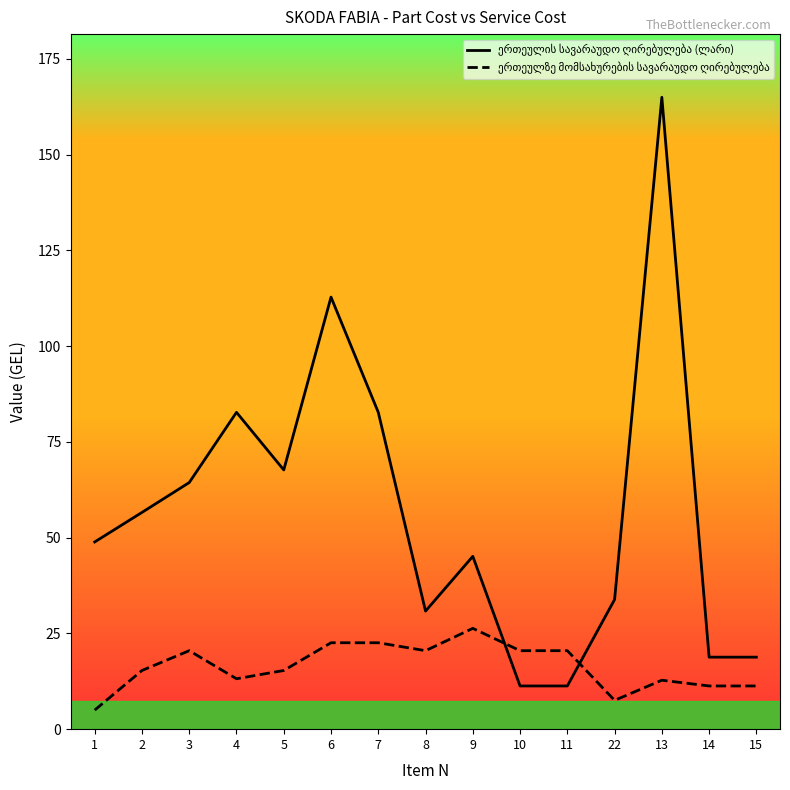

At which category is the sum across all series the highest?

13